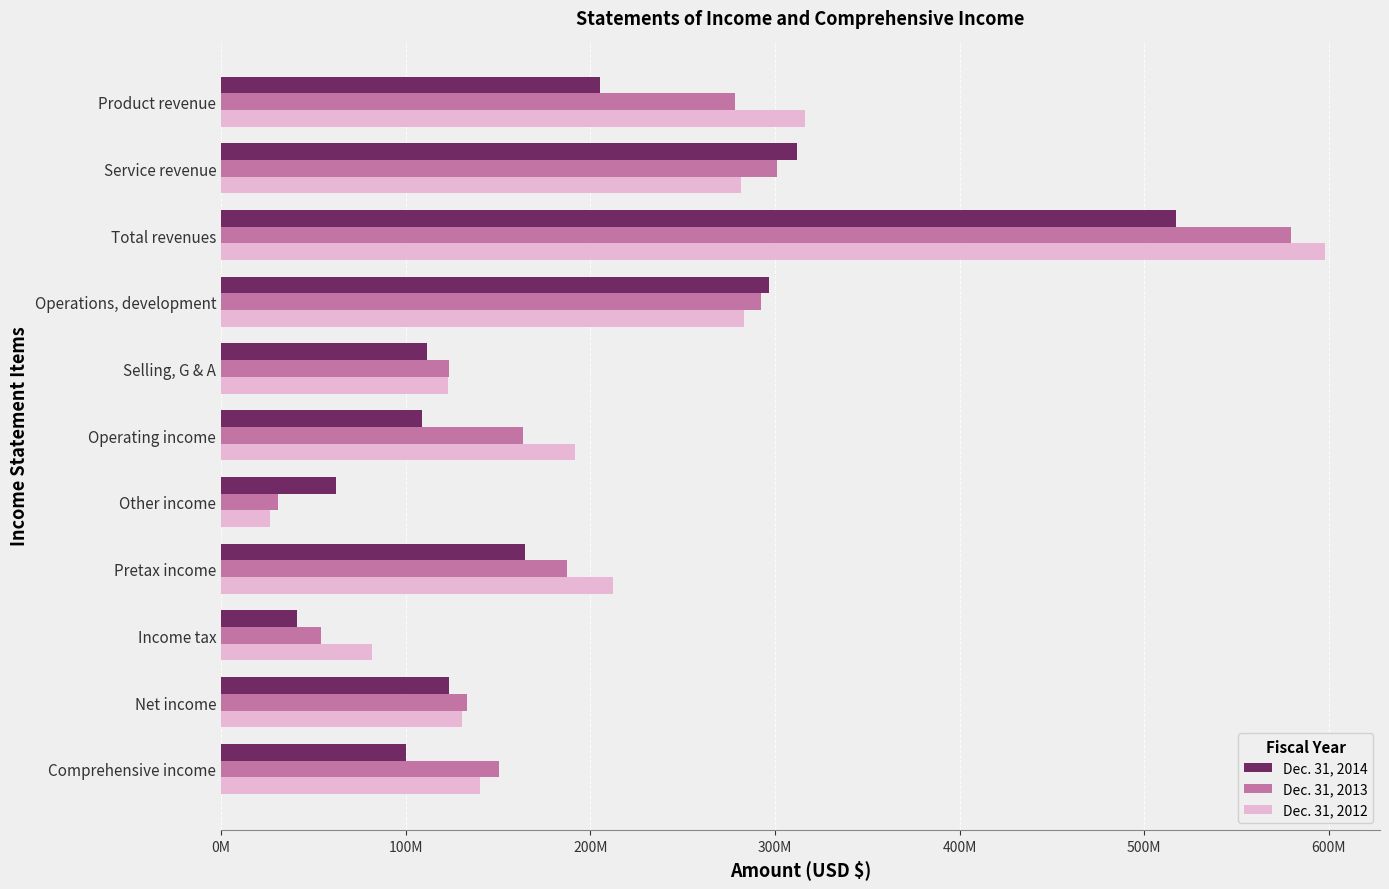

List the series in order of their peak value, highest first.

Dec. 31, 2012, Dec. 31, 2013, Dec. 31, 2014